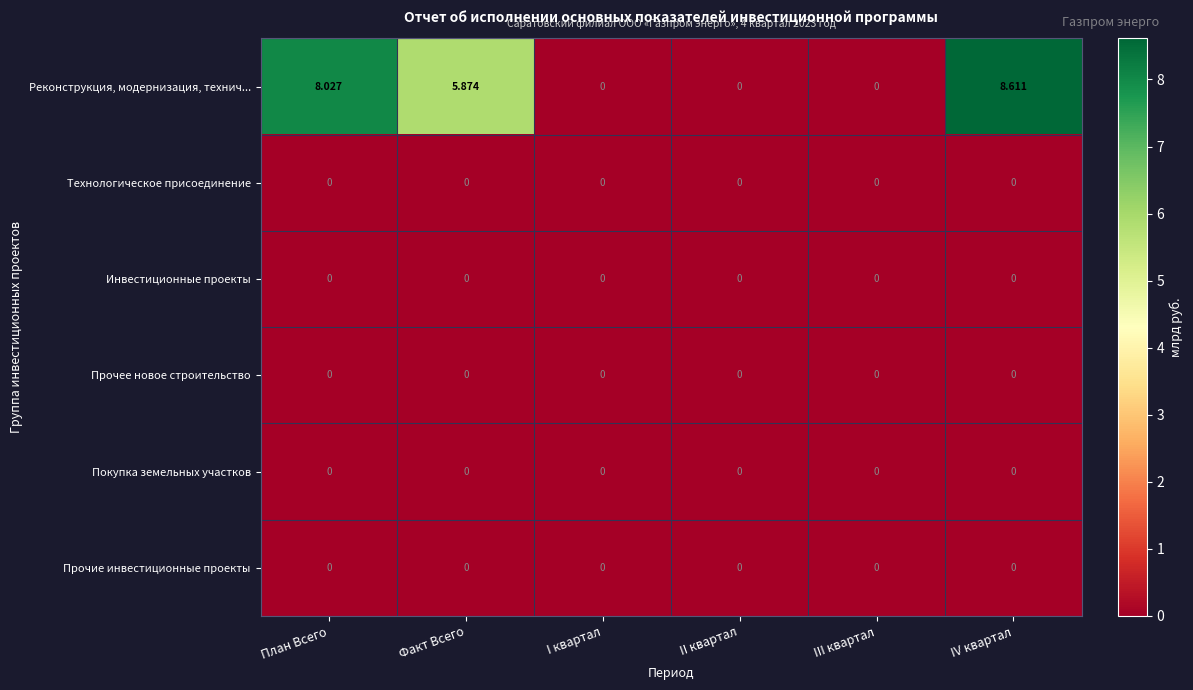

Which series has the largest range (max minus min)?

Реконструкция, модернизация, технич...